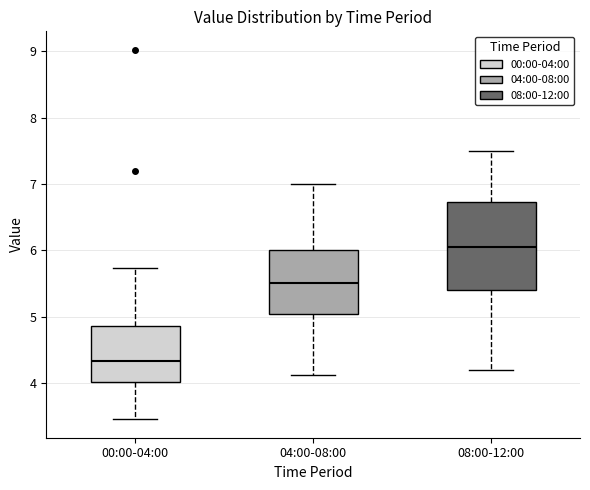

Where is the upper edge of the box for 04:00-08:00 on the y-axis? The values are not printed on the chart, so give them approximately, as read against the axis.

6.0